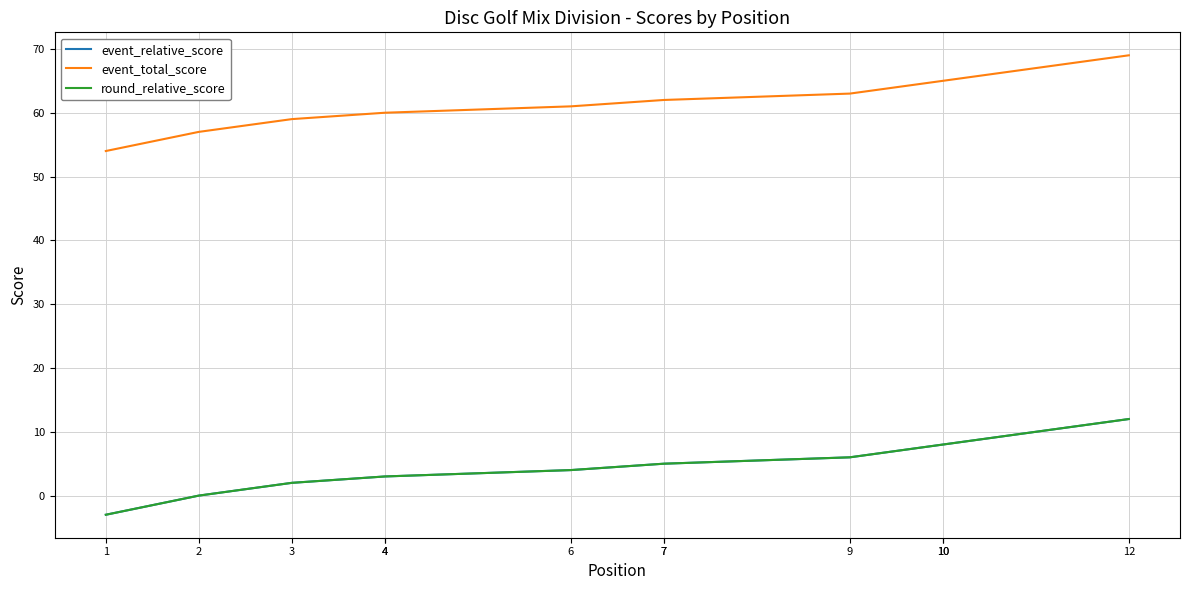

What is the total value across all series at 10?

81